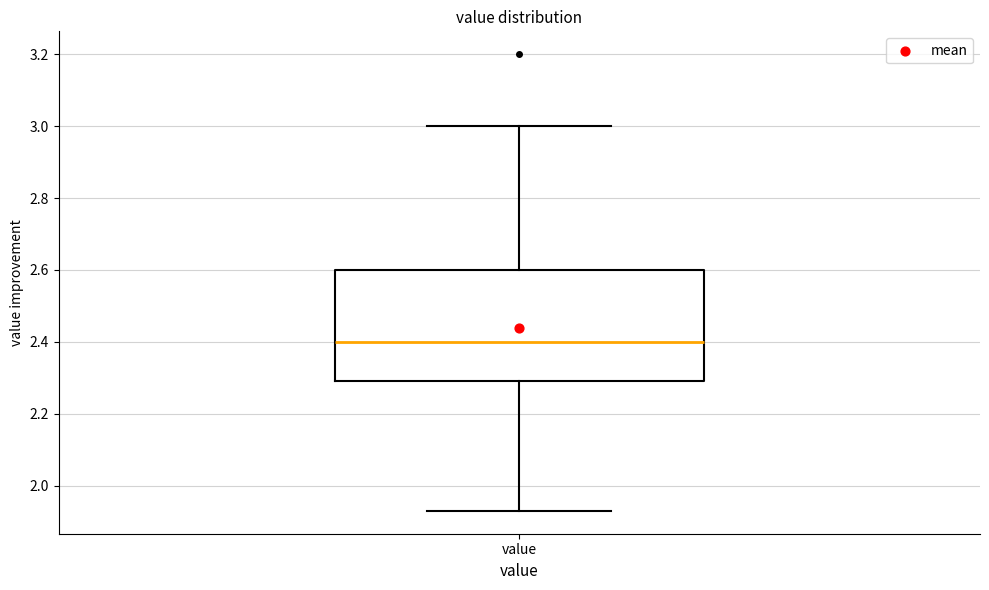

Where is the lower edge of the box for value on the y-axis? The values are not printed on the chart, so give them approximately, as read against the axis.

2.30